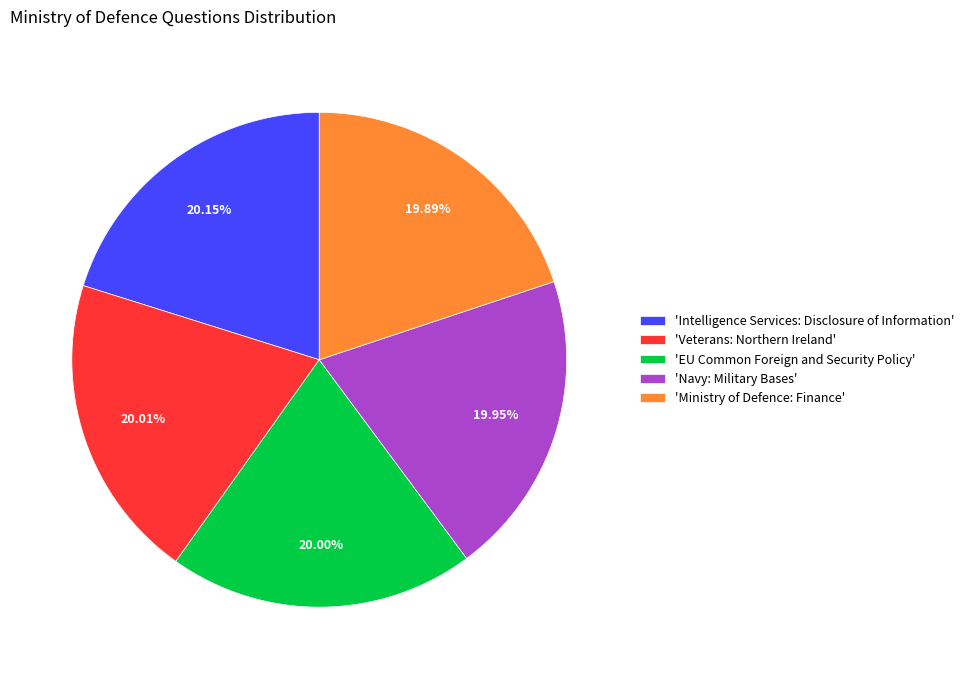

Count the number of slices in the pie.

5